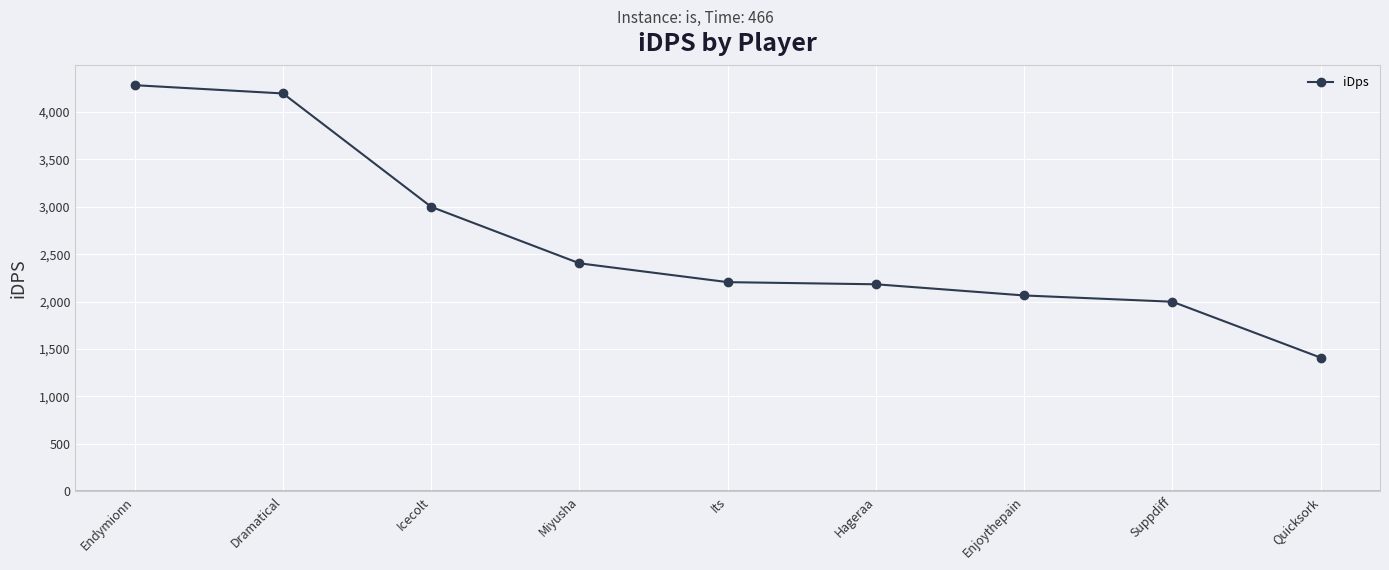

What is the sum of all values?

23738.5